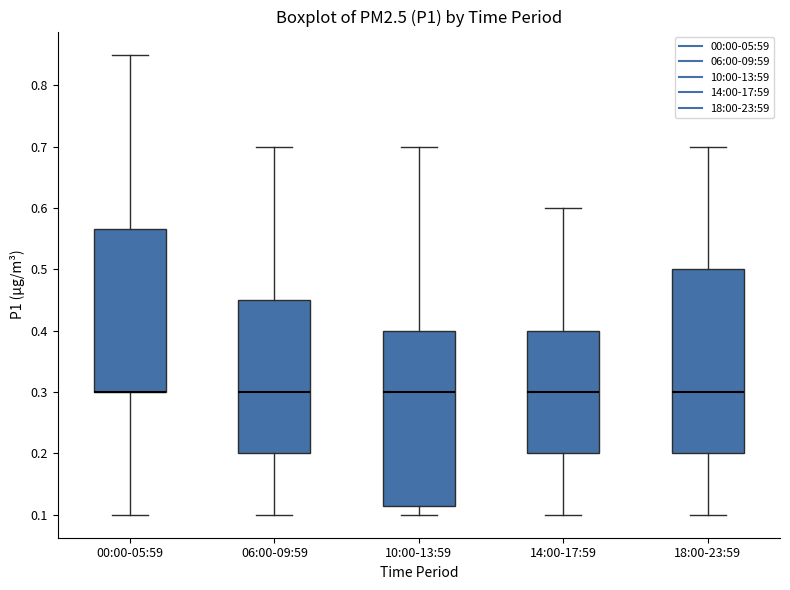

Reading left to right, transcribe this box plot: for each box, give where its median line is, the range the box spans, and where its two whiskers end, as read against the y-axis. The values are not printed on the chart, so give them approximately, as read against the axis.

00:00-05:59: median 0.30 (drawn on the box's lower edge), box 0.30 to 0.57, whiskers 0.10 to 0.85
06:00-09:59: median 0.30, box 0.20 to 0.45, whiskers 0.10 to 0.70
10:00-13:59: median 0.30, box 0.12 to 0.40, whiskers 0.10 to 0.70
14:00-17:59: median 0.30, box 0.20 to 0.40, whiskers 0.10 to 0.60
18:00-23:59: median 0.30, box 0.20 to 0.50, whiskers 0.10 to 0.70